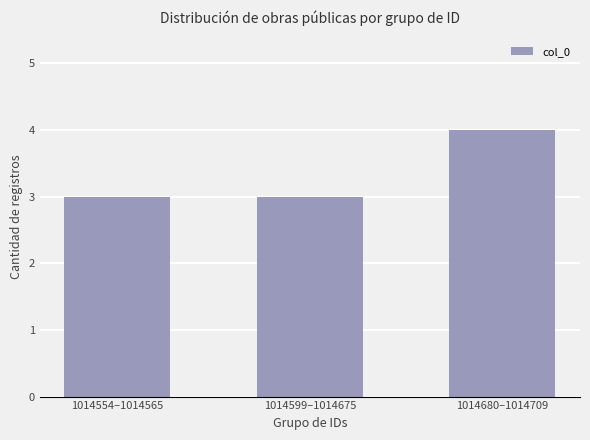

What is the sum of all values?

10